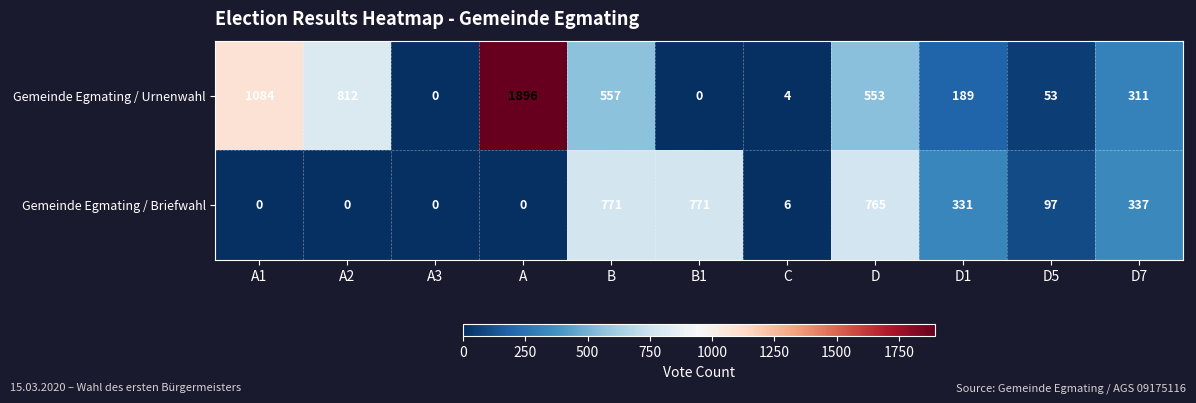

Reading left to right, transcribe all the data shown in this chart.

Gemeinde Egmating / Urnenwahl: A1=1084	A2=812	A3=0	A=1896	B=557	B1=0	C=4	D=553	D1=189	D5=53	D7=311
Gemeinde Egmating / Briefwahl: A1=0	A2=0	A3=0	A=0	B=771	B1=771	C=6	D=765	D1=331	D5=97	D7=337